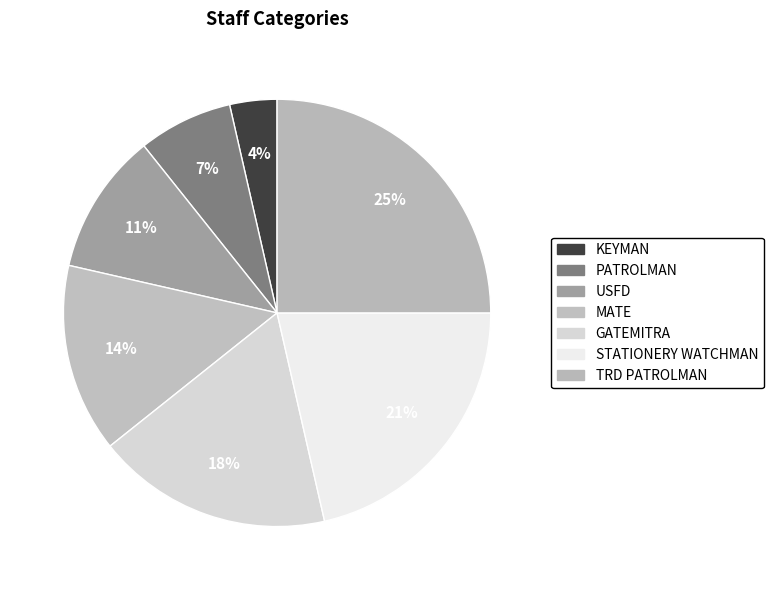

To the nearest percent, what is the difference between the PATROLMAN and MATE slice percentages?

7%